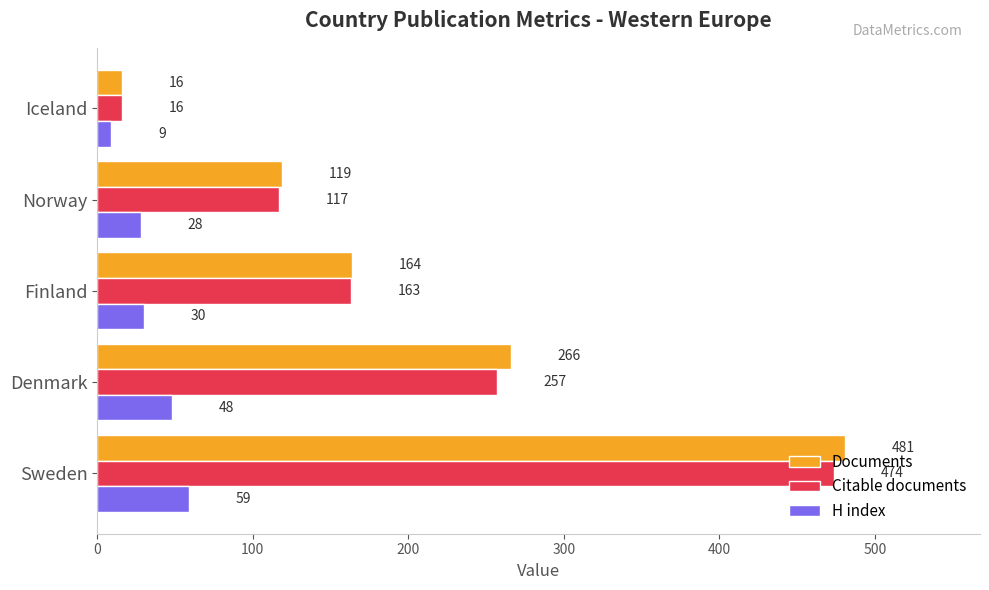

What is the average value of the Documents series?

209